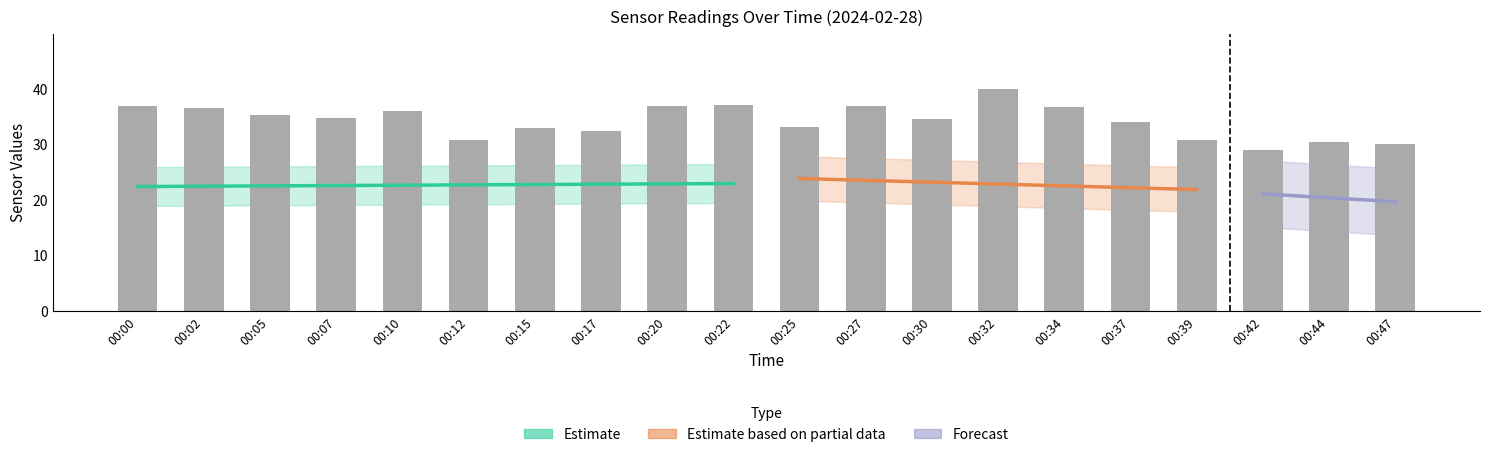

At which category does the chart reach its minimum across all series?

00:42